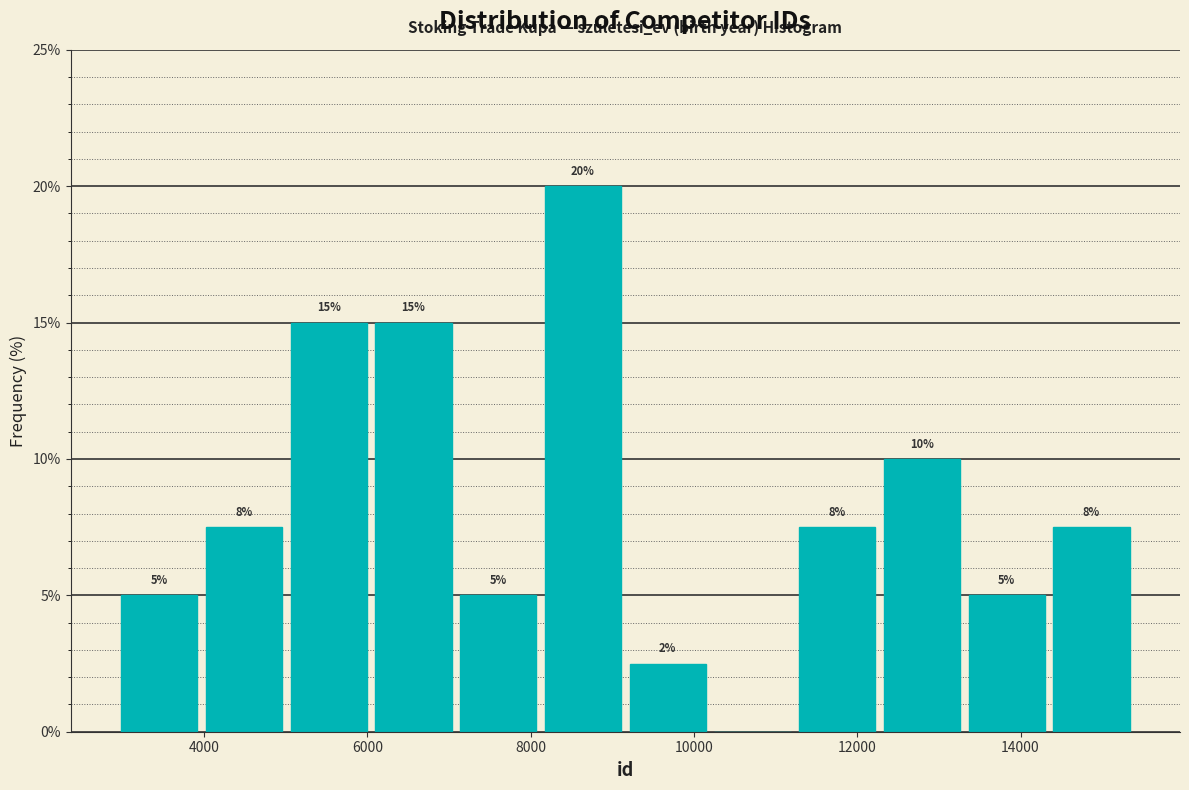

Which range on the x-axis has the tallest bar?

8200 to 9200